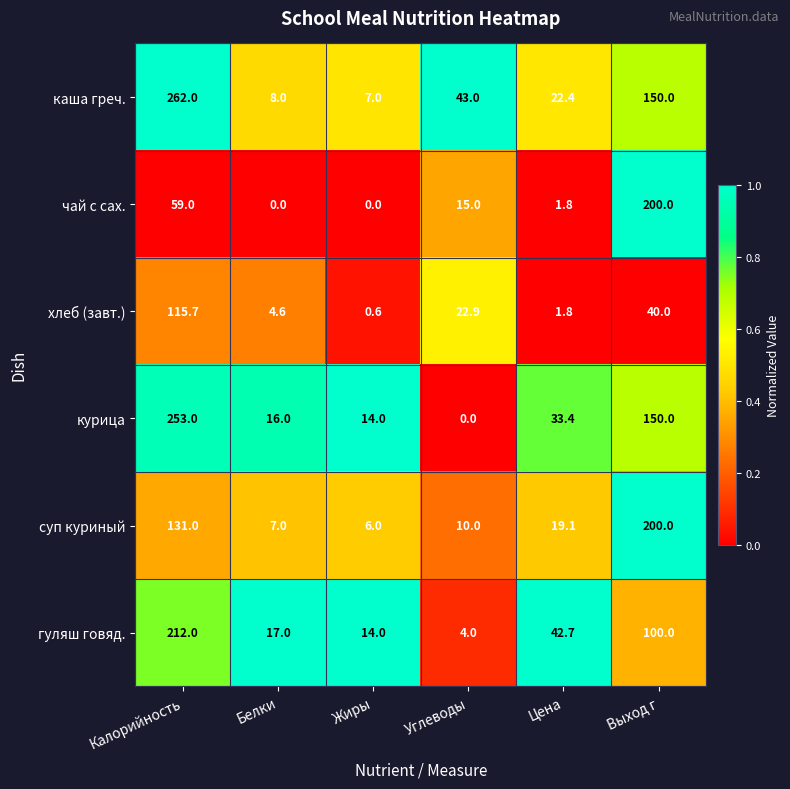

Which series has the widest spread of values?

каша греч.